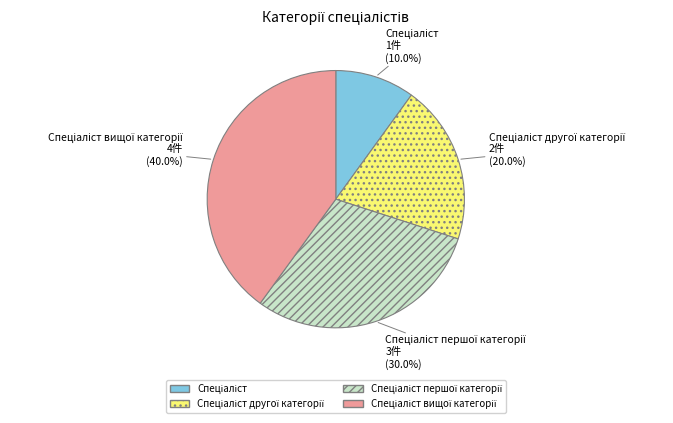

Count the number of slices in the pie.

4